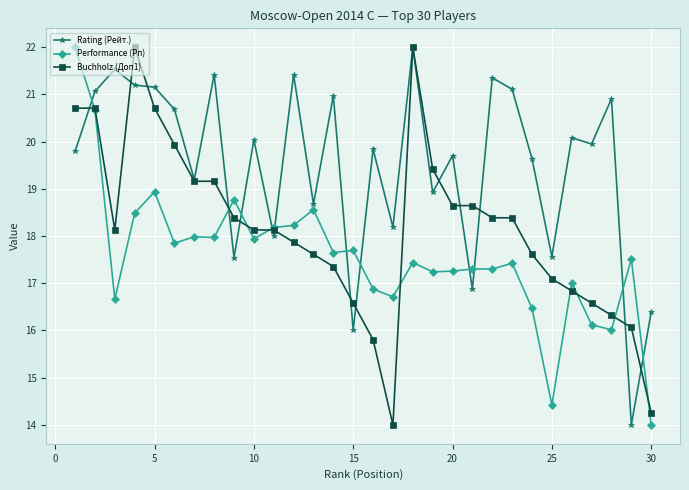

What are all the series names shown in the legend?

Rating (Рейт.), Performance (Рп), Buchholz (Доп1)